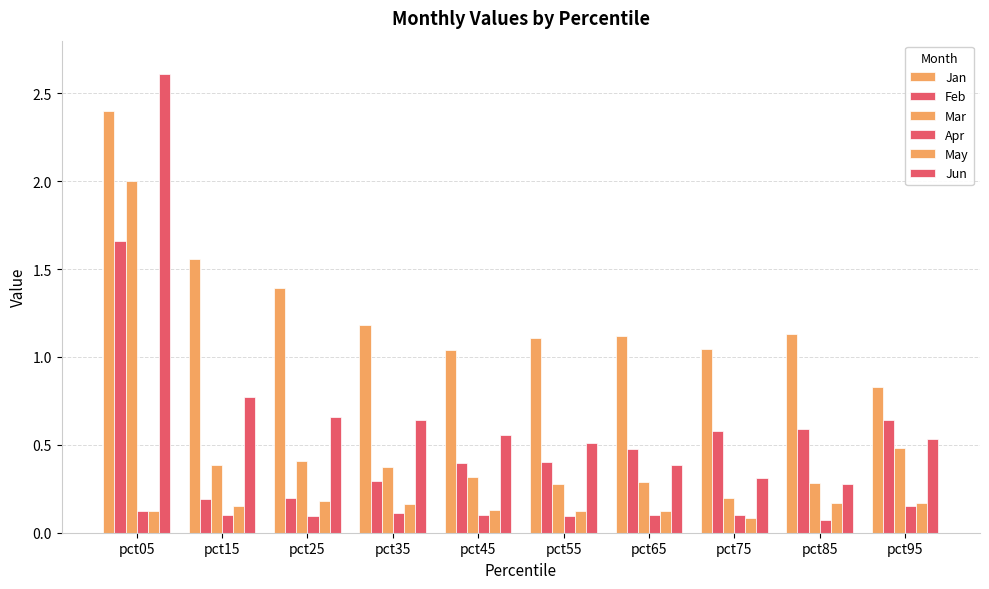

Does the chart contain any negative values?

No